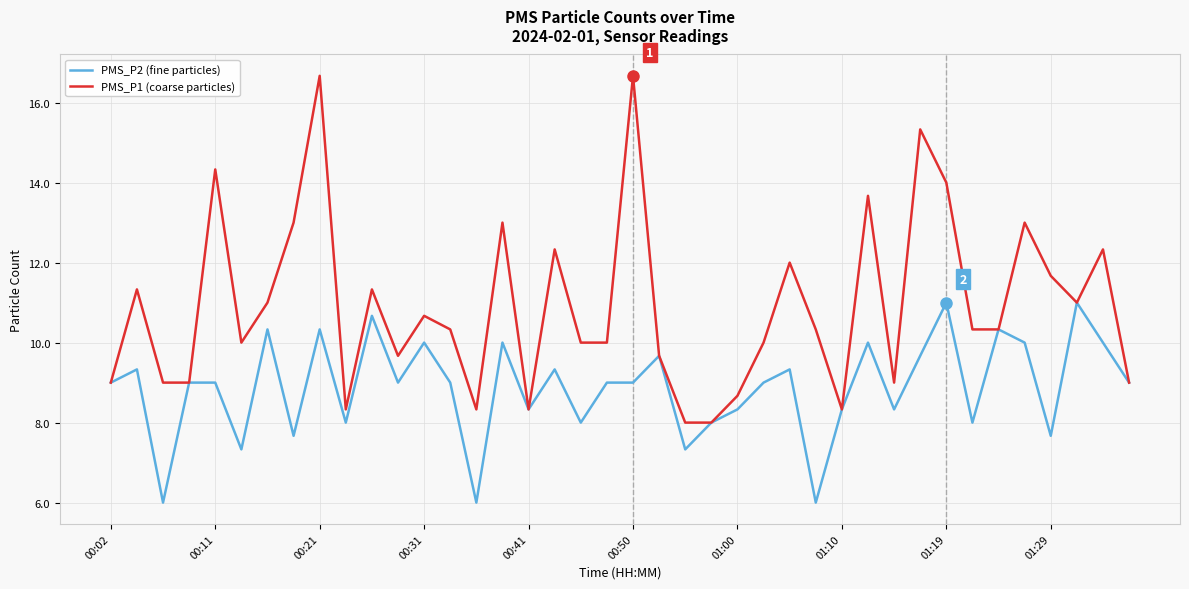

Rank the series by their average value, from highest to lowest.

PMS_P1 (coarse particles), PMS_P2 (fine particles)